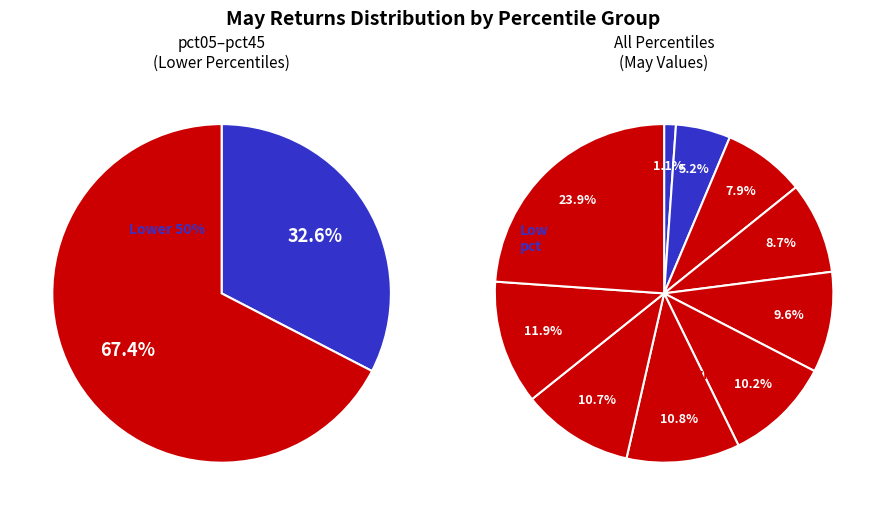

Count the number of slices in the pie.

10